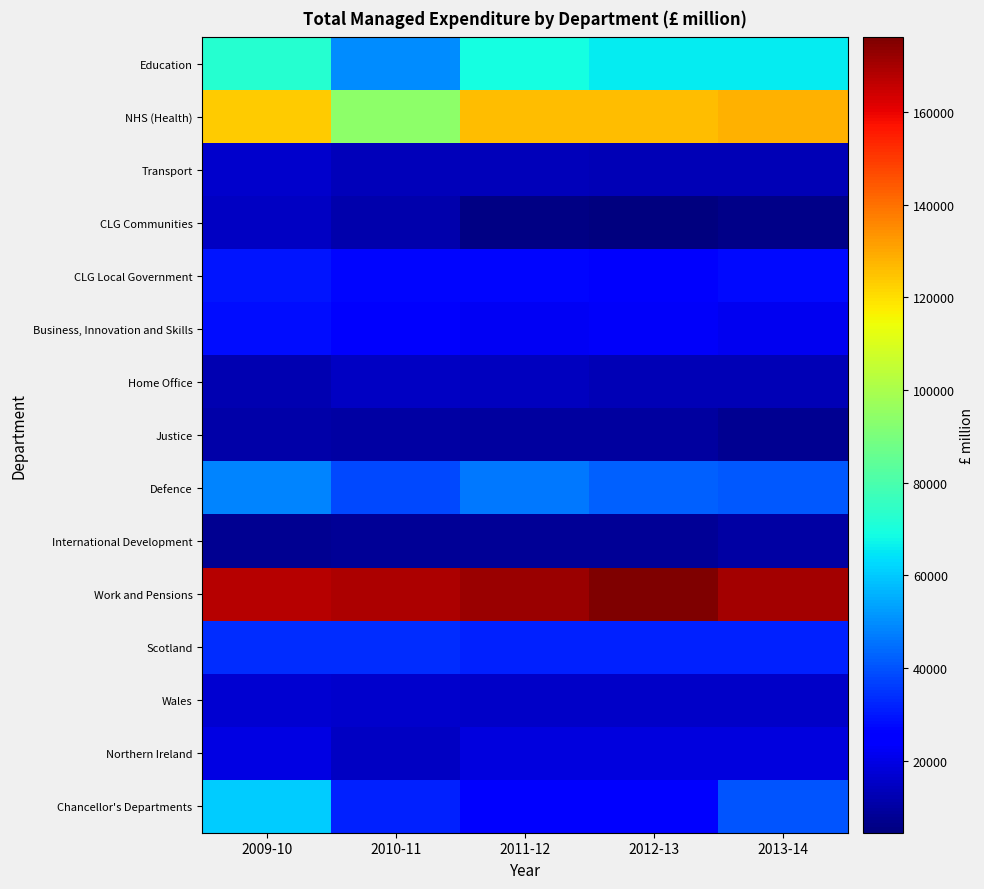

Which series has the widest spread of values?

Chancellor's Departments